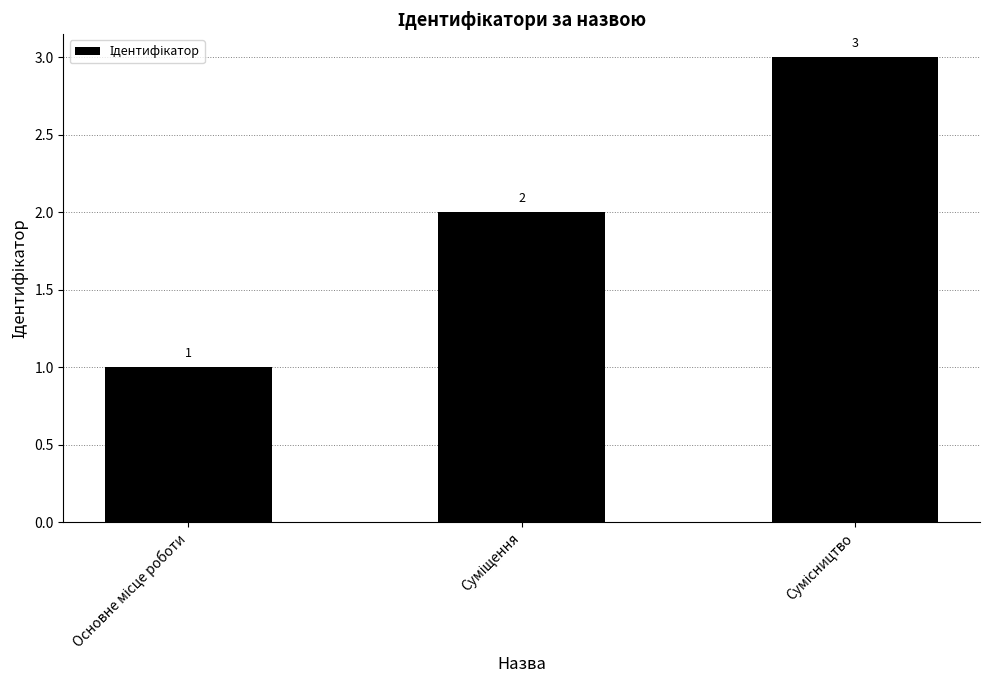

What is the maximum value shown in the chart?

3